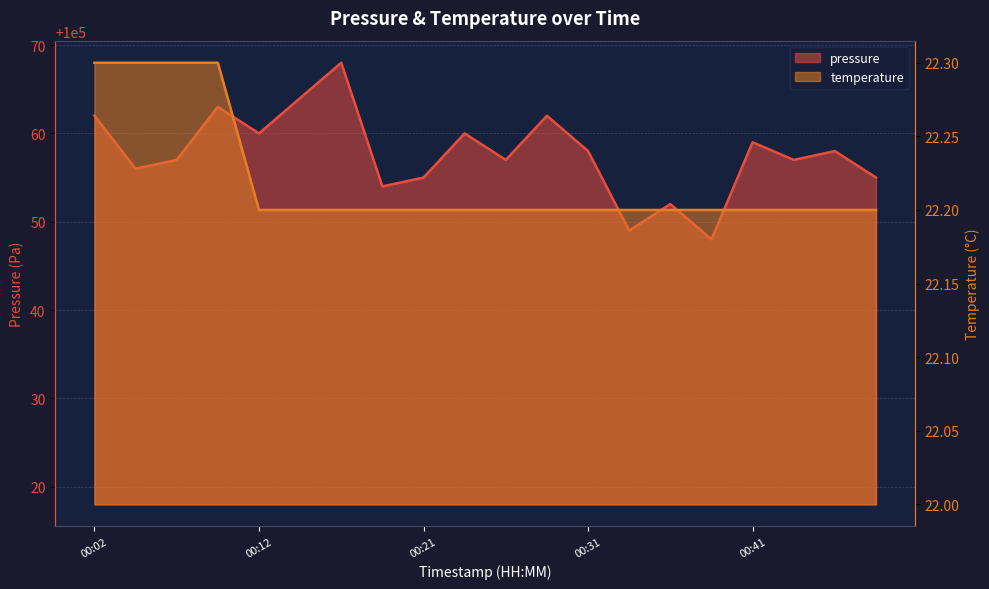

At which label is temperature closest to 22?

00:12